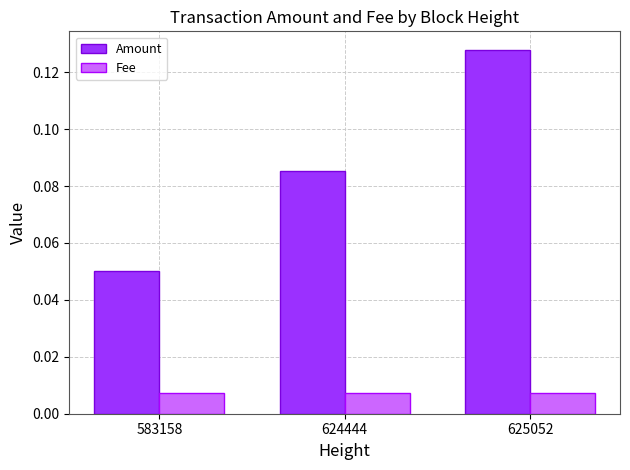

What are all the series names shown in the legend?

Amount, Fee